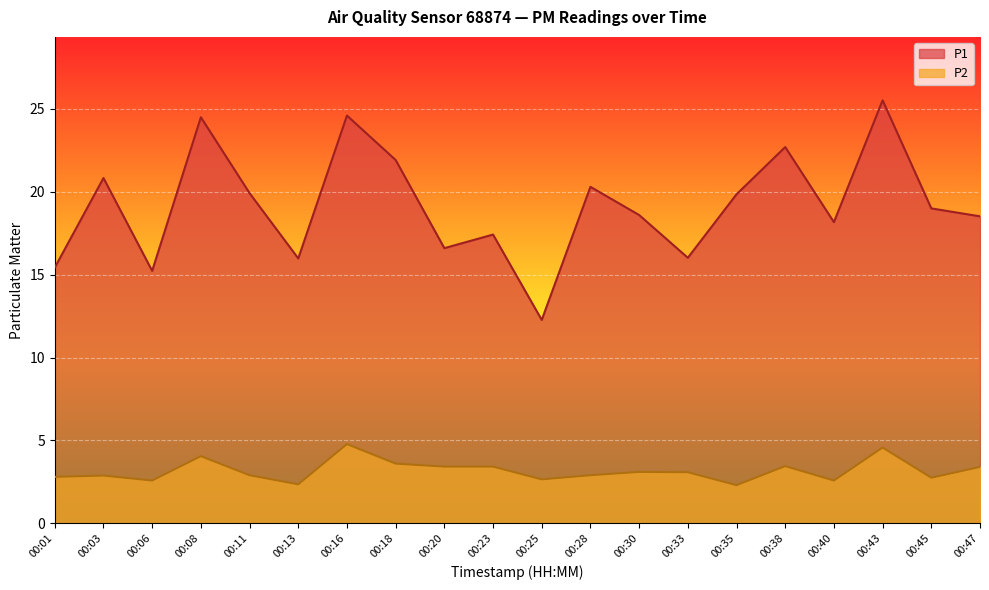

True or false: P1 and P2 cross at least once.

False